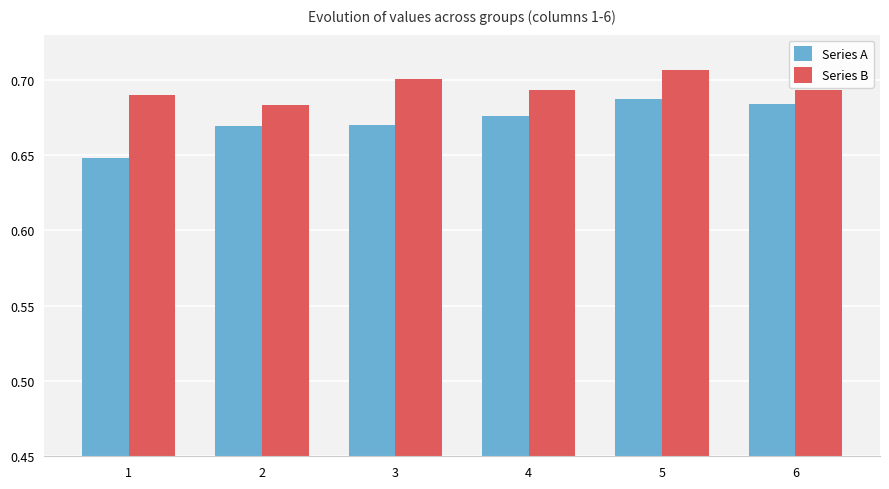

What is the total value across all series at 2?

1.4